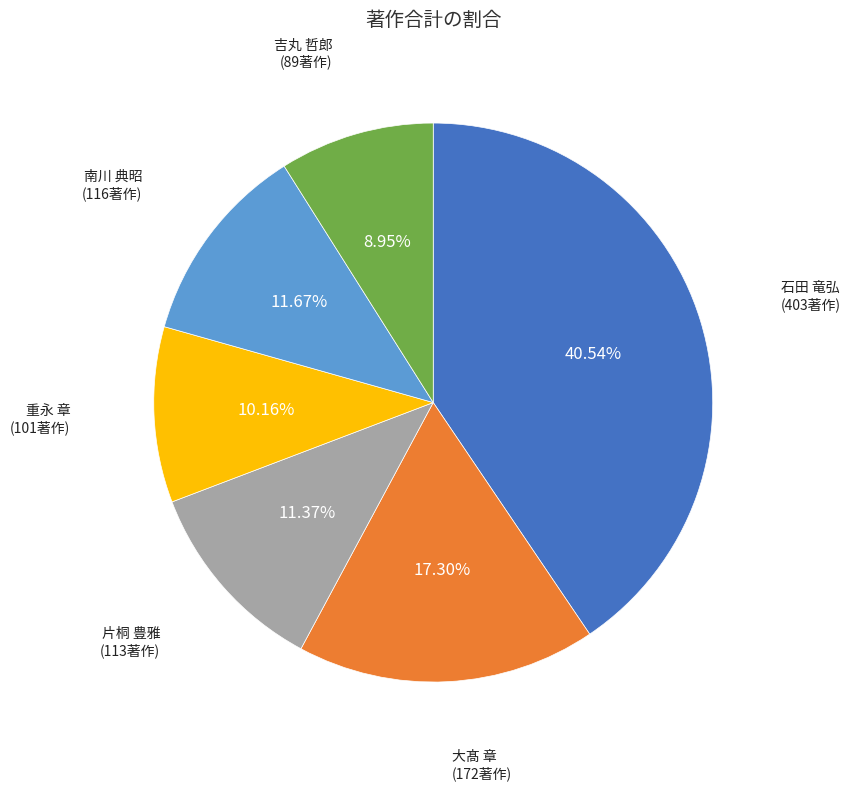

Is there any slice that represents more than half of the pie?

No